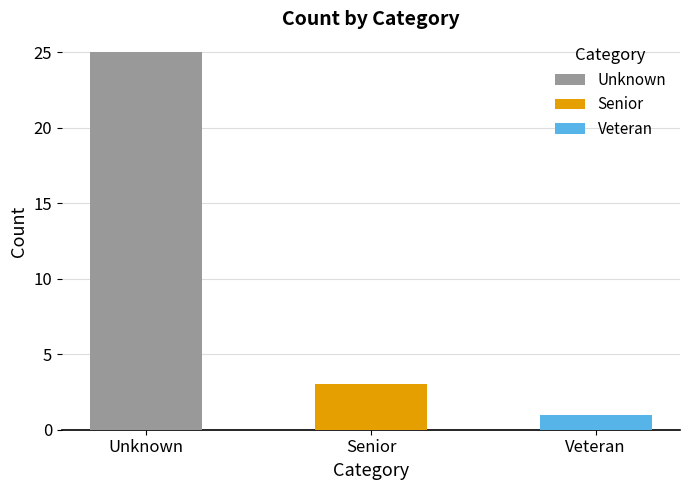

At how many categories does at least one series exceed 16?

1